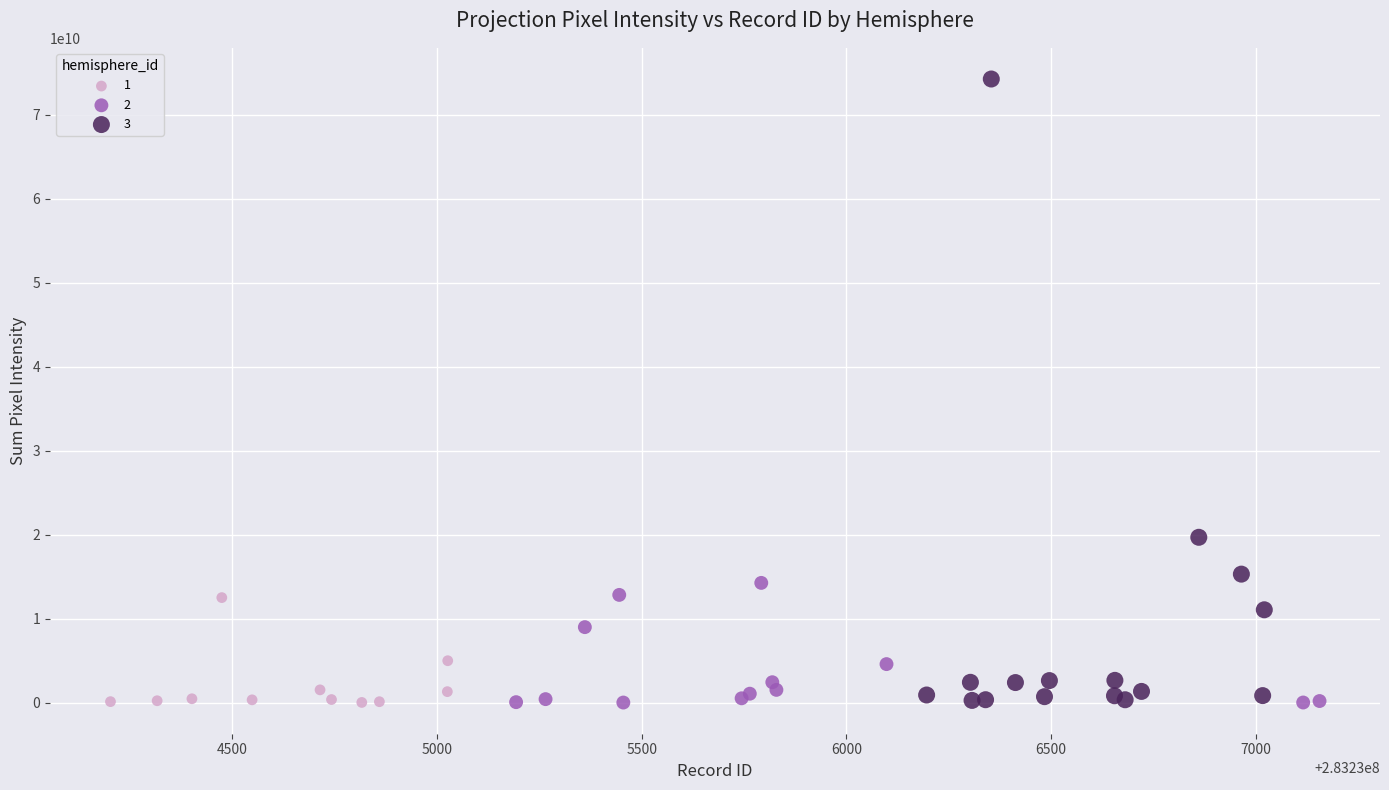

Which series contains the highest Y value?

3